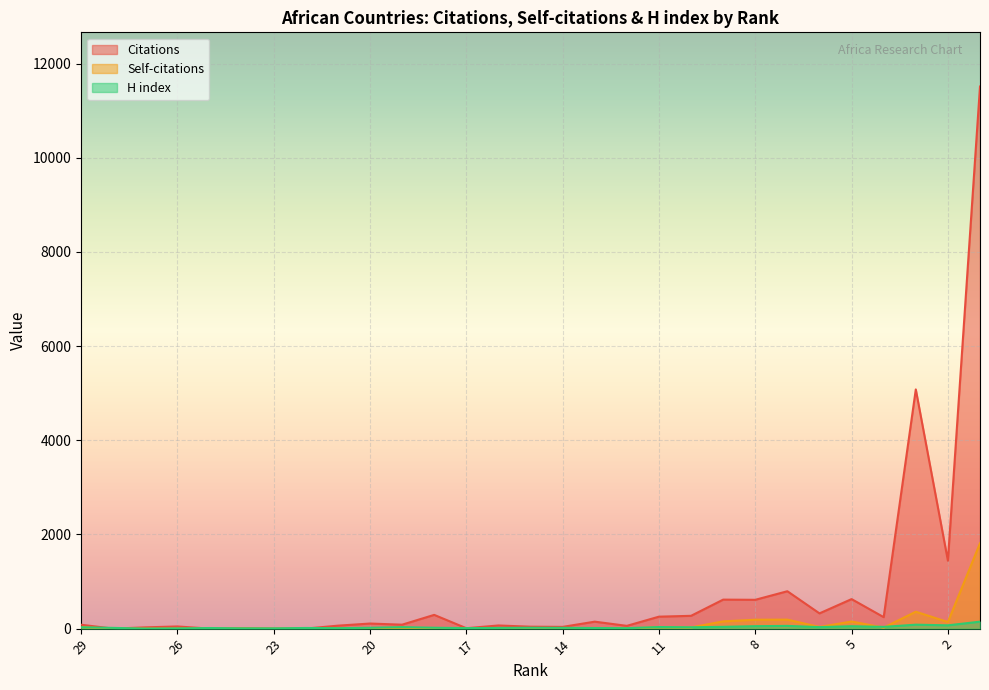

Which series changed the most between 16 and 4?

Citations